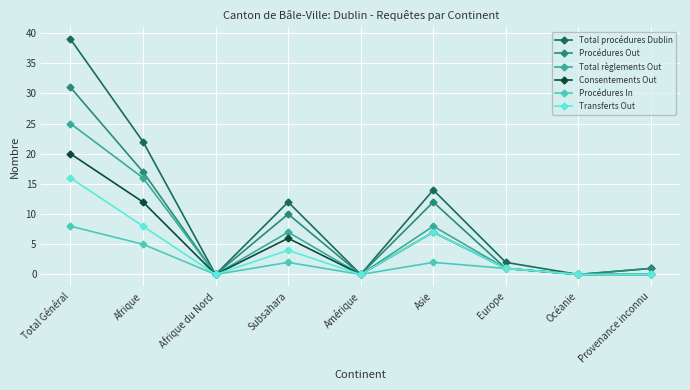

What is the label of the 3rd point from the left?

Afrique du Nord